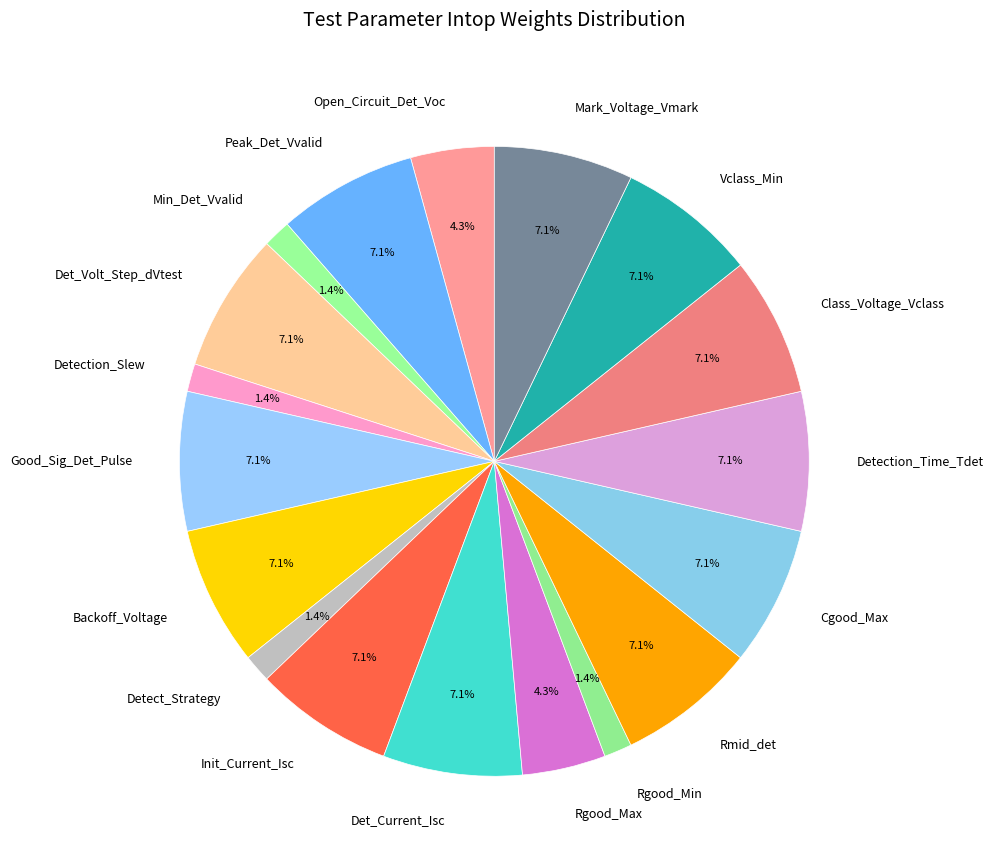

To the nearest percent, what is the difference between the largest and smallest slice percentages?

6%